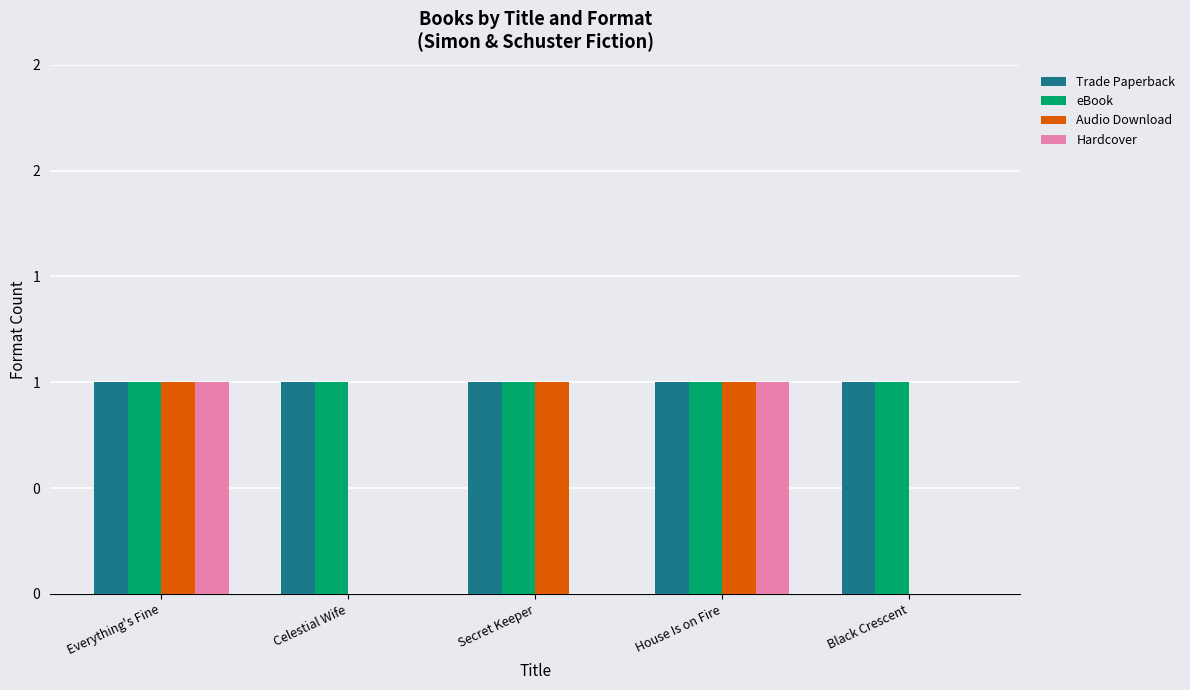

Is the value of eBook at Secret Keeper greater than the value of Trade Paperback at Everything's Fine?

No